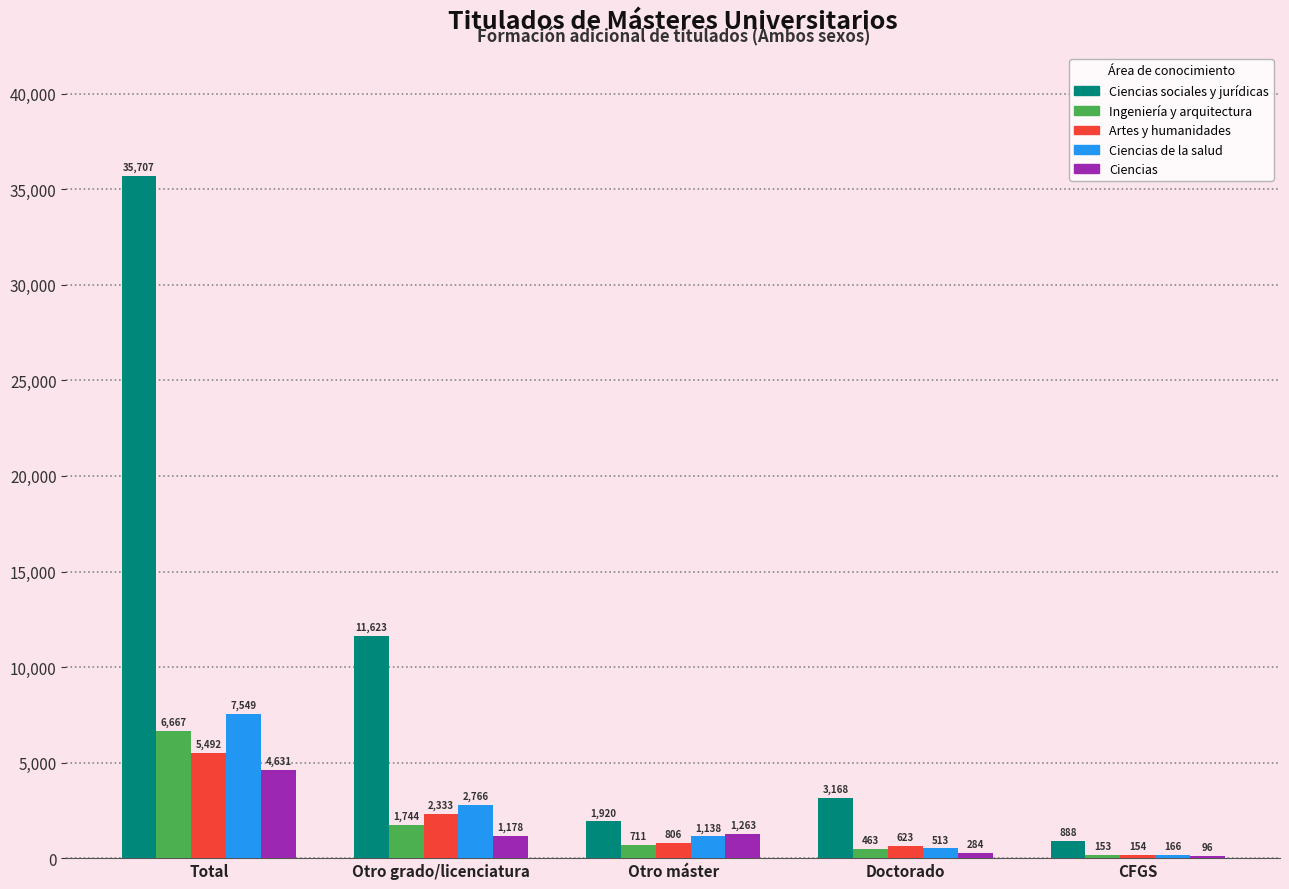

What is the approximate value of Artes y humanidades at Otro máster?

806